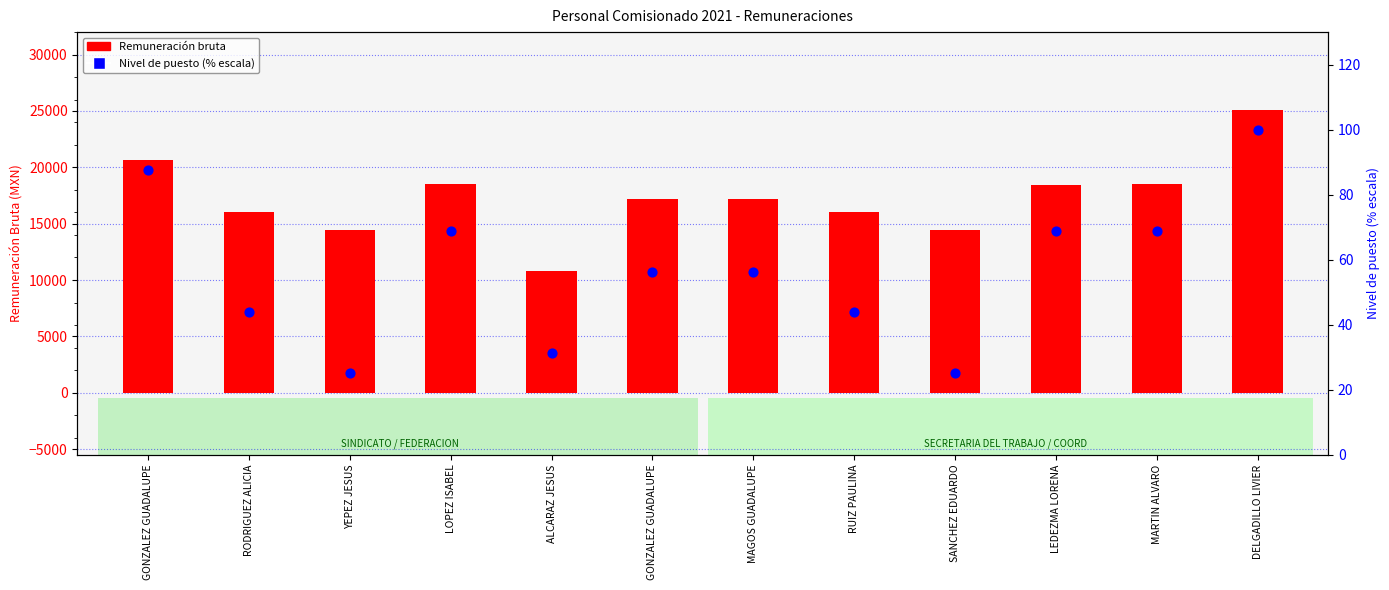

Which series reaches the minimum Y coordinate?

Nivel de puesto (% escala)